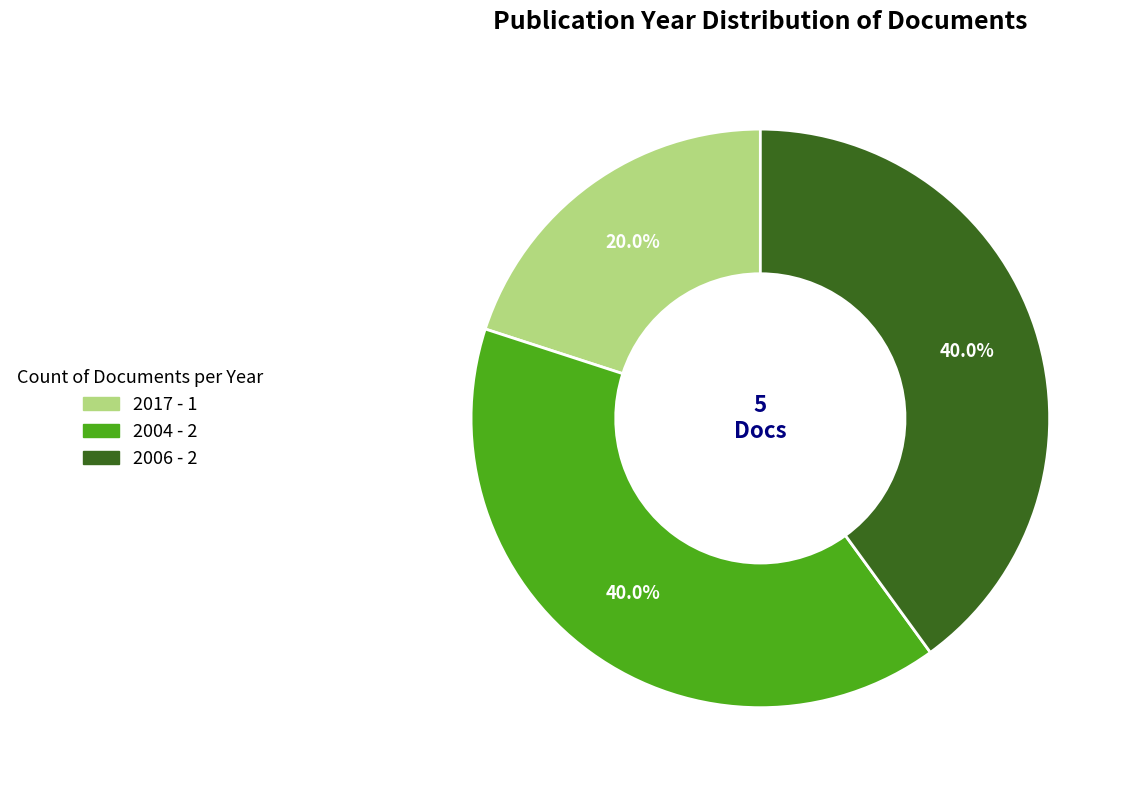

Does any single category account for the majority?

No